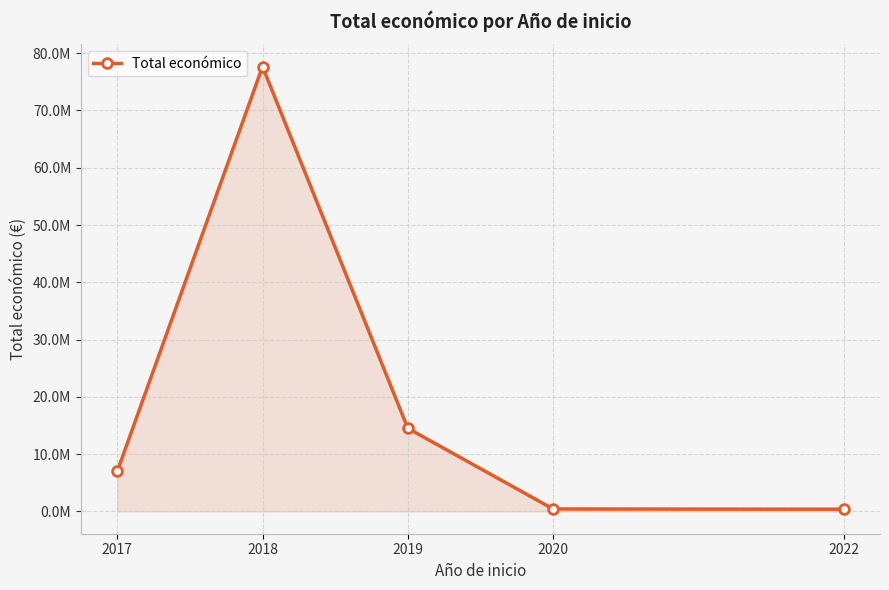

List the labels in order of value, smallest first.

2022, 2020, 2017, 2019, 2018